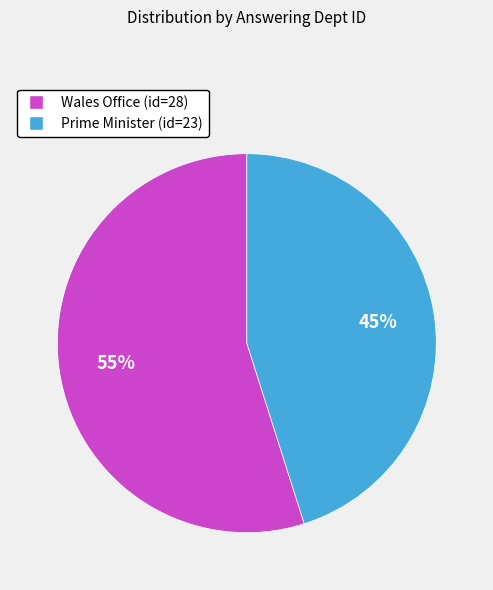

The Prime Minister (id=23) slice represents 55% of the pie. True or false?

False